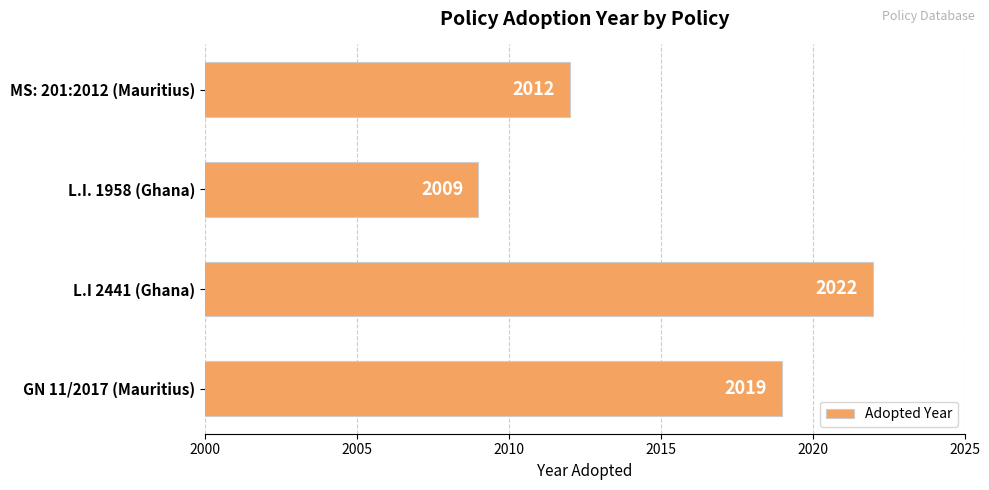

Which has a higher value, L.I. 1958 (Ghana) or L.I 2441 (Ghana)?

L.I 2441 (Ghana)